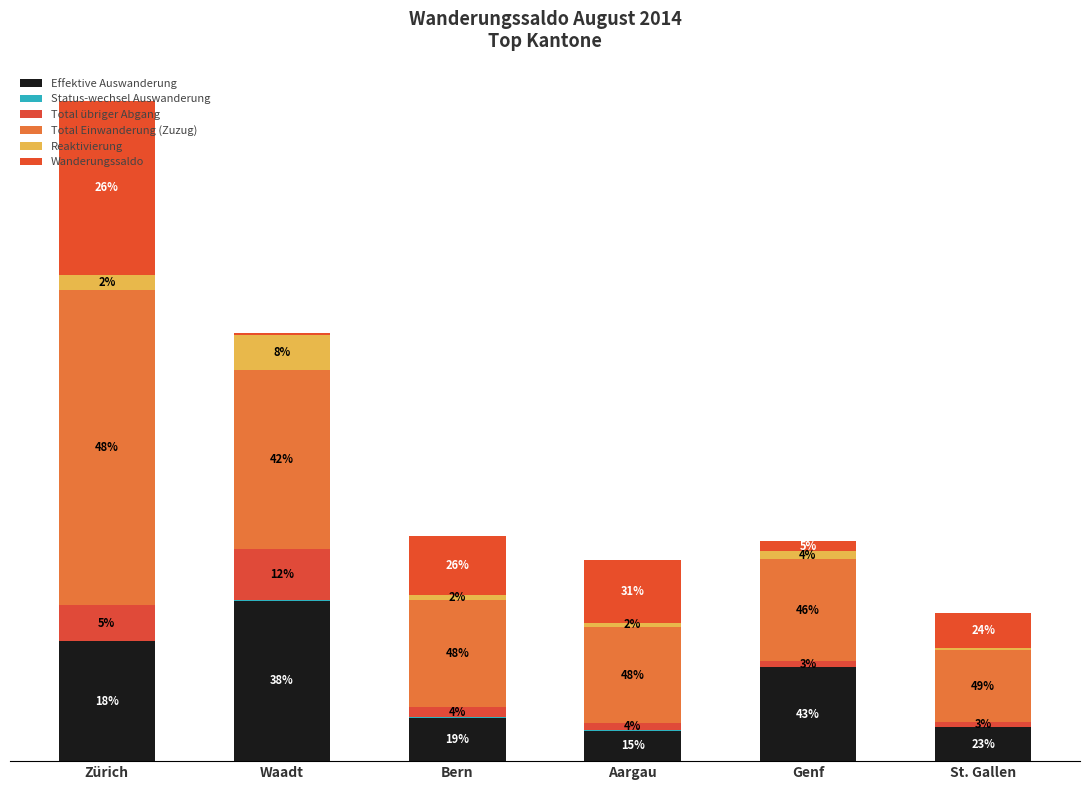

Does the chart contain stacked bars?

Yes